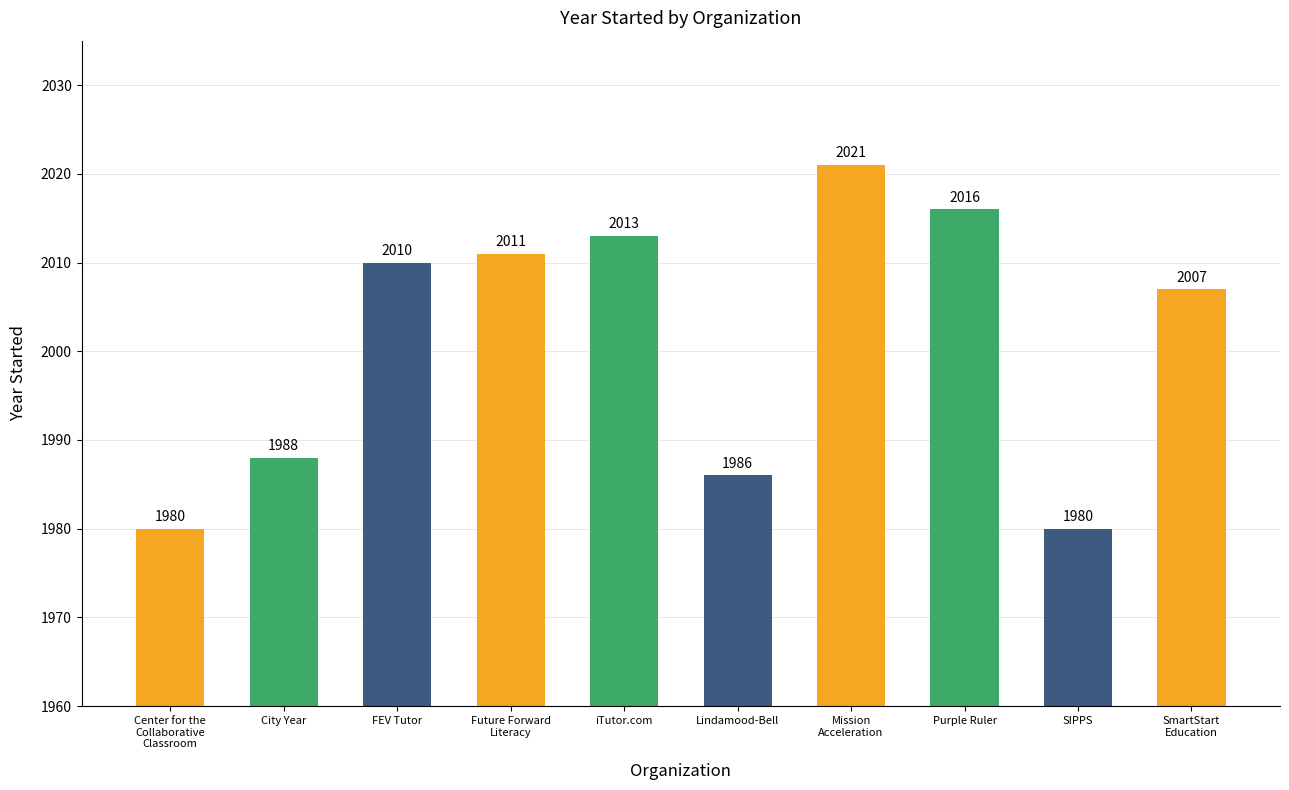

What is the sum of all values?

20012